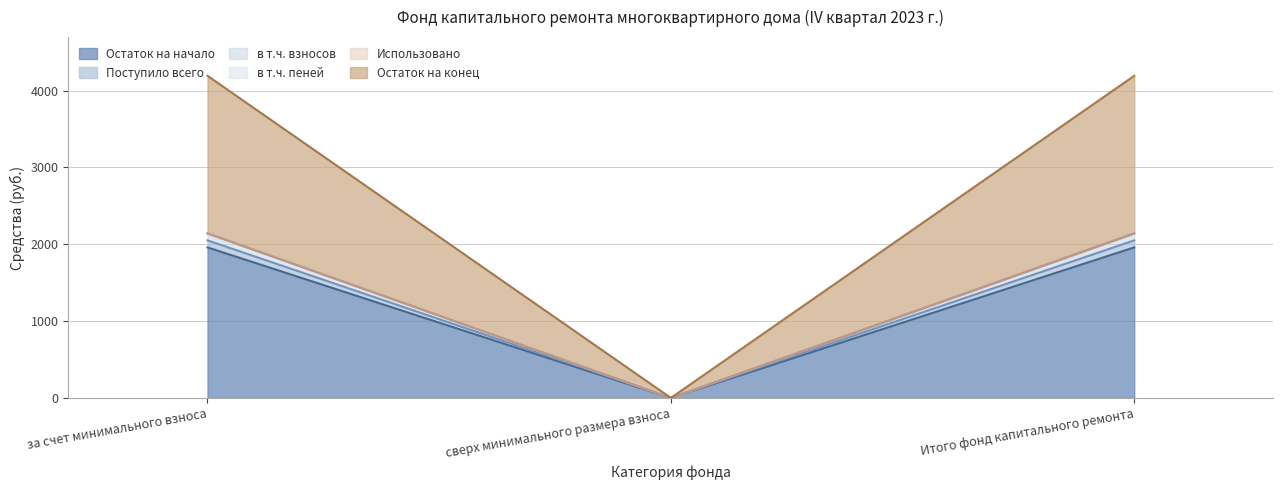

Which category has the lowest value in the в т.ч. пеней series?

сверх минимального размера взноса